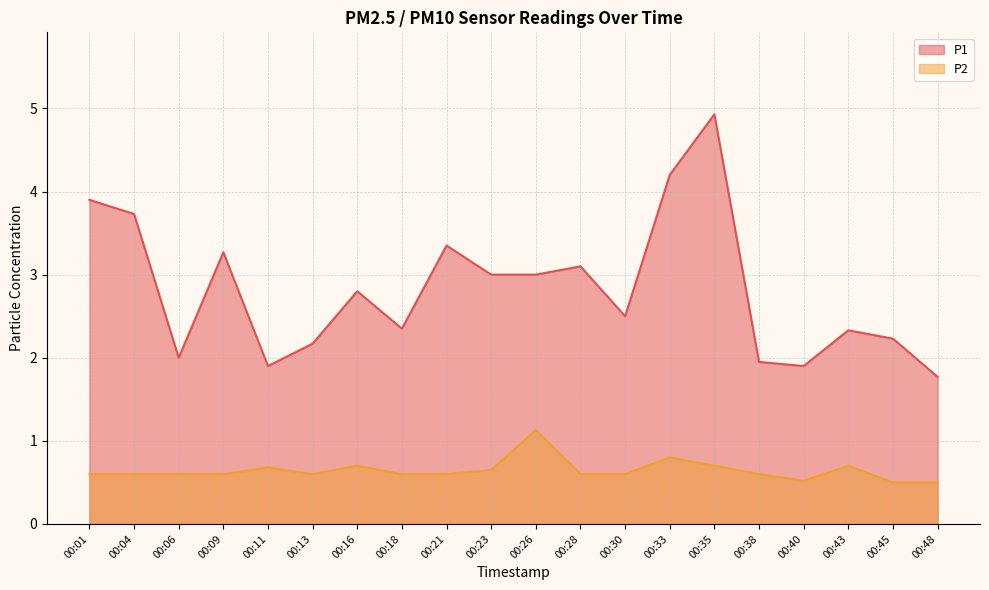

True or false: P1 and P2 cross at least once.

False